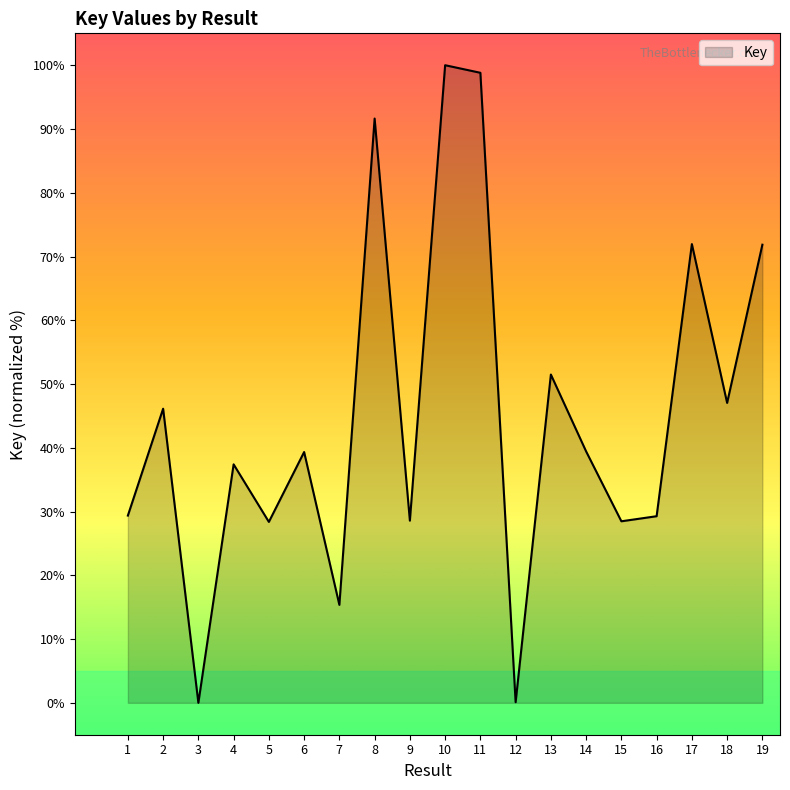

Where is the first local minimum?

3